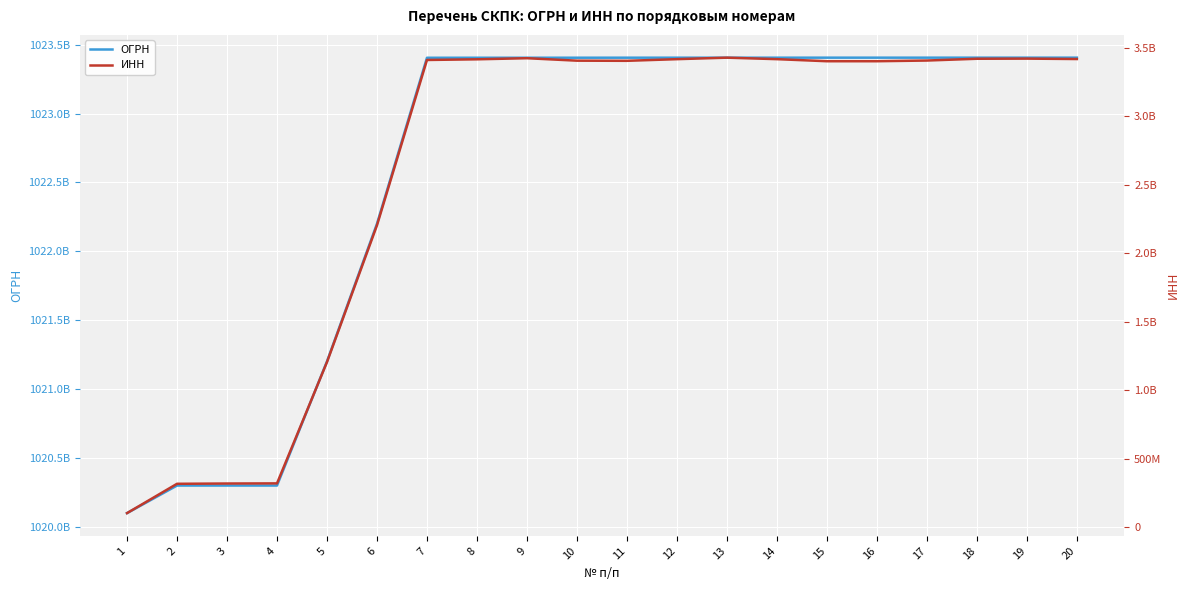

True or false: ОГРН has a value of 275535774654 at 6.

False